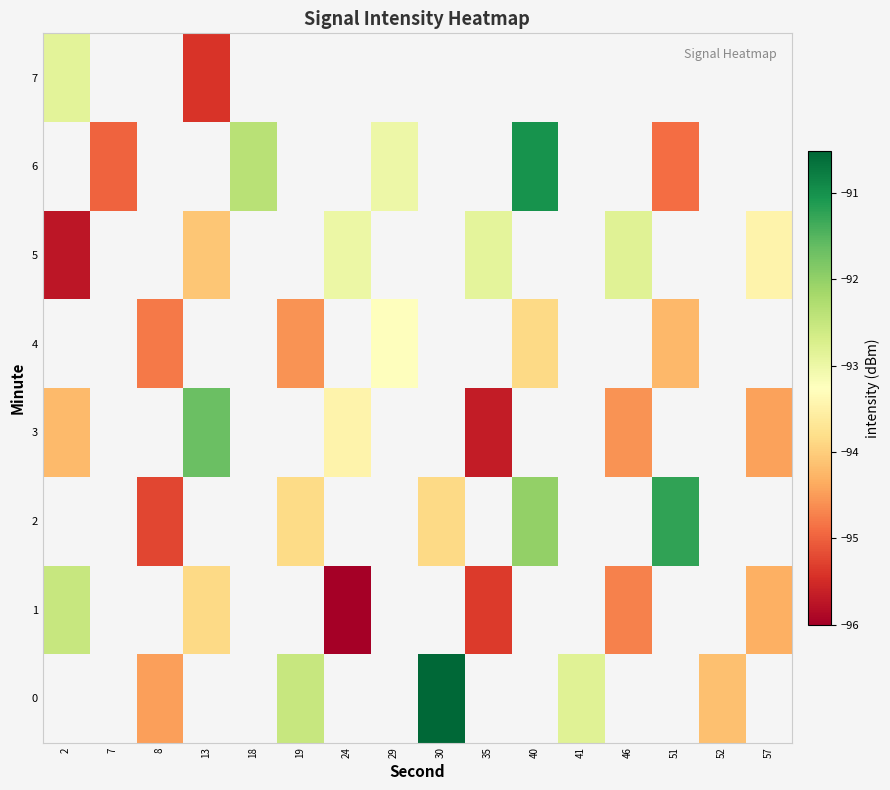

Rank the categories by 4 value from lowest to highest.

2, 7, 8, 13, 18, 19, 24, 29, 30, 35, 40, 41, 46, 51, 52, 57